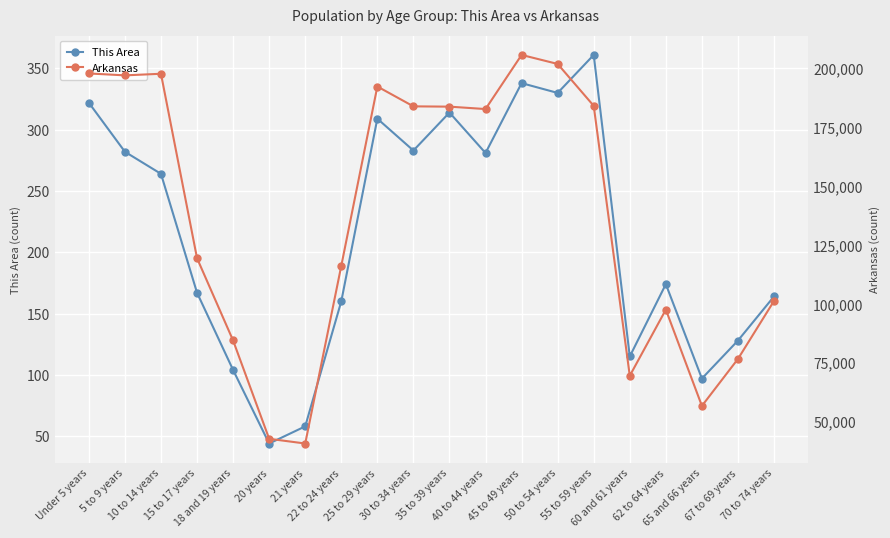

What is the difference between the highest and lowest values at 60 and 61 years?

69374